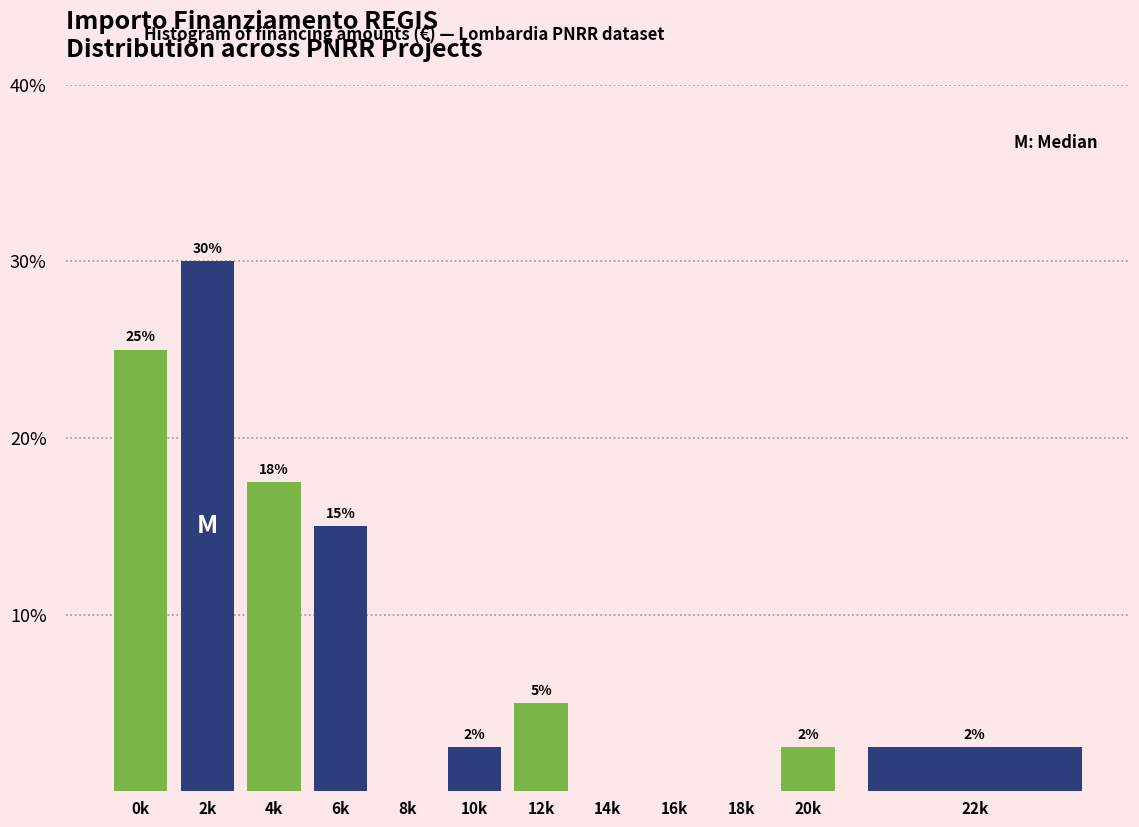

What is the sum of the values at 18k and 6k?

15.0